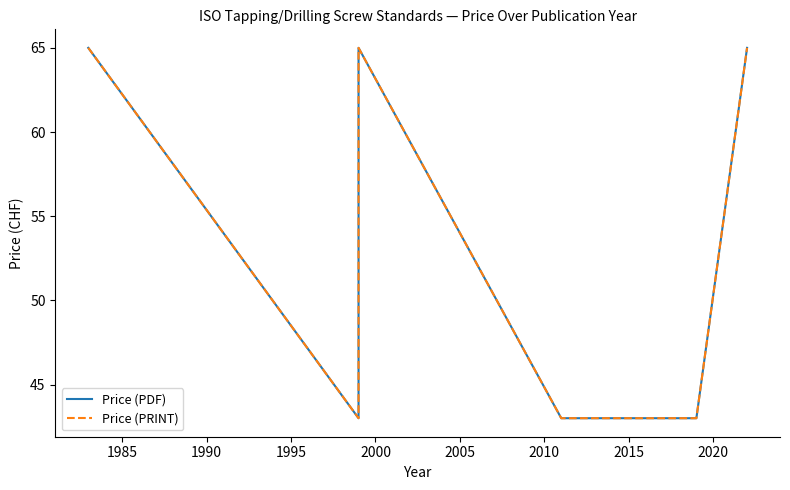

Which series has the largest range (max minus min)?

Price (PDF)